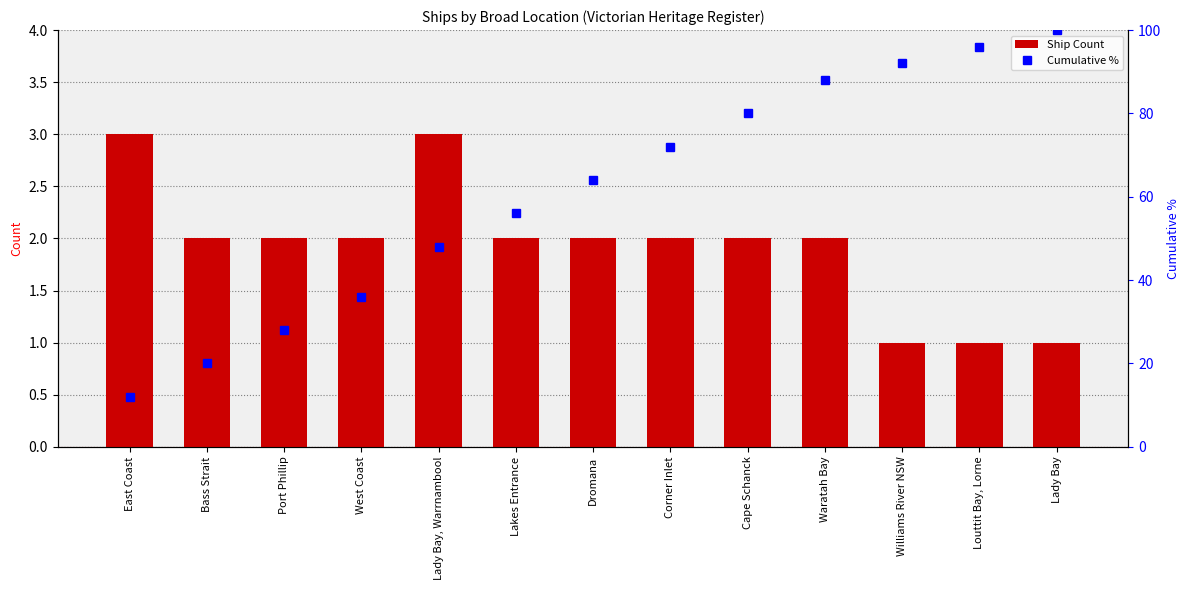

What is the sum of all Ship Count values?

25